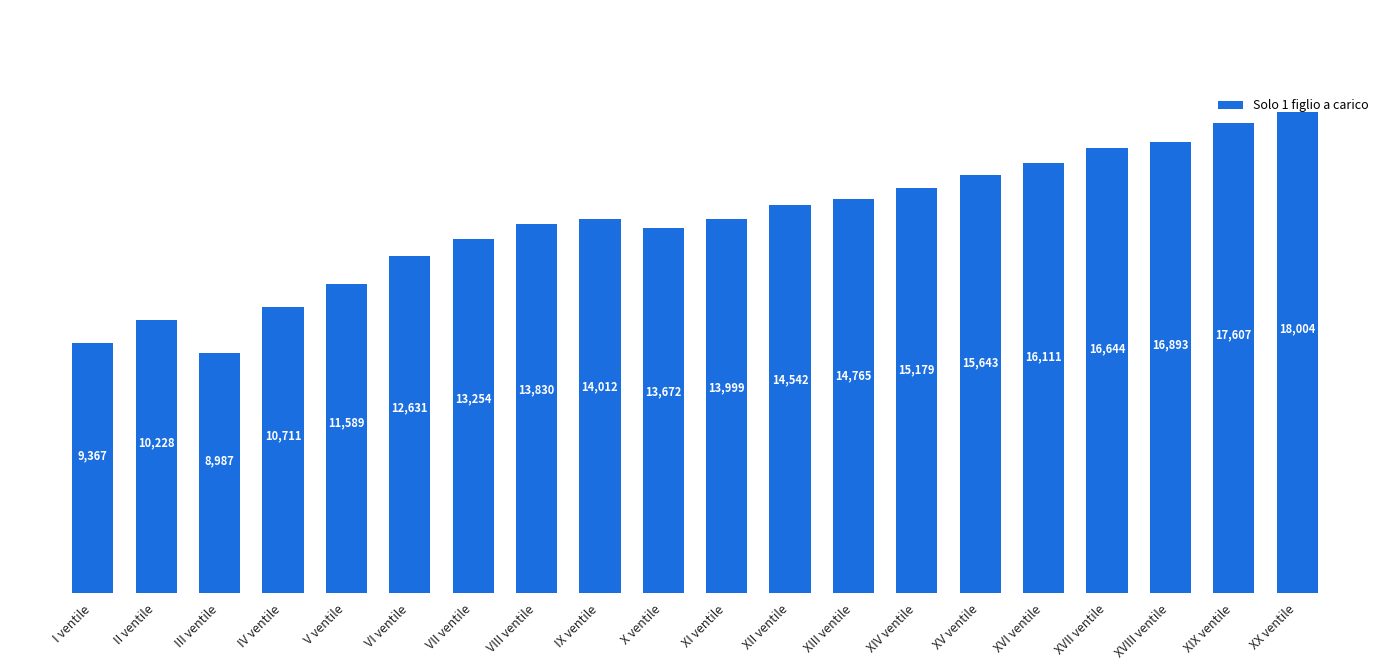

What is the minimum value shown in the chart?

8987